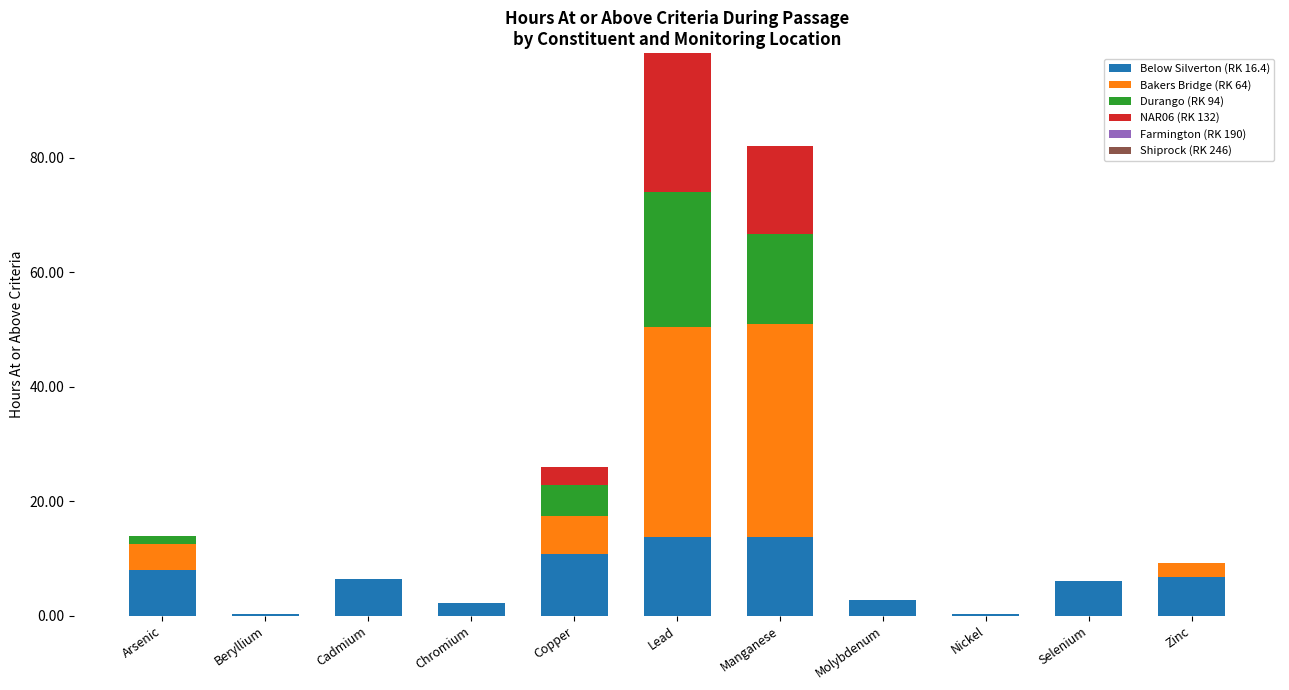

Which series has the largest total across all categories?

Bakers Bridge (RK 64)